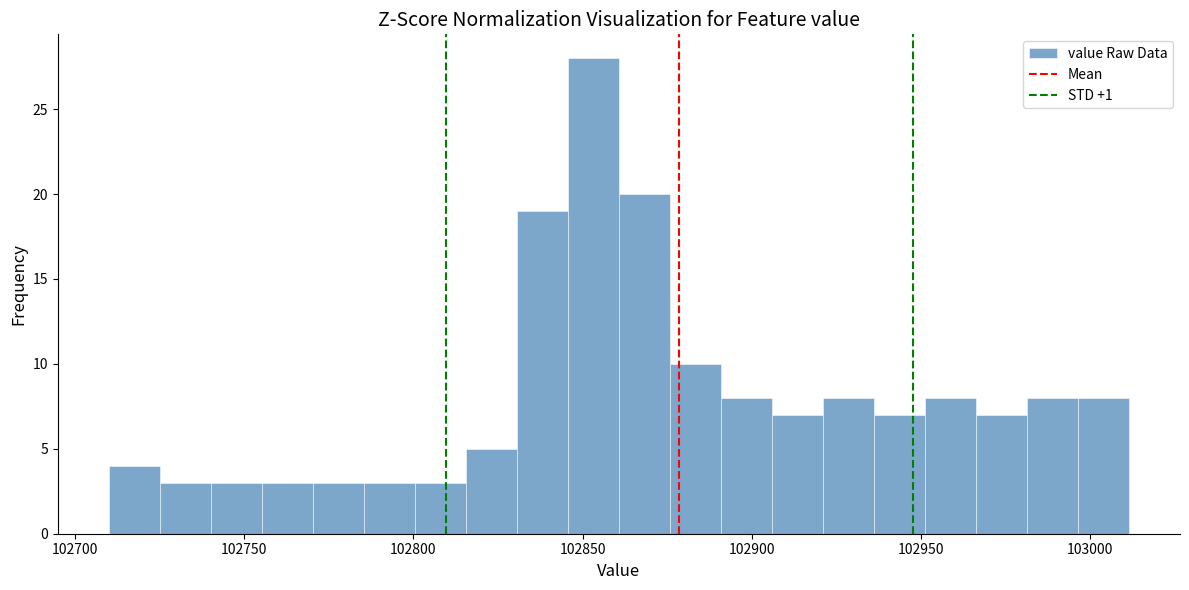

Around what value on the x-axis is the tallest bar? Give the approximate position of its centre, as read against the axis.

102855